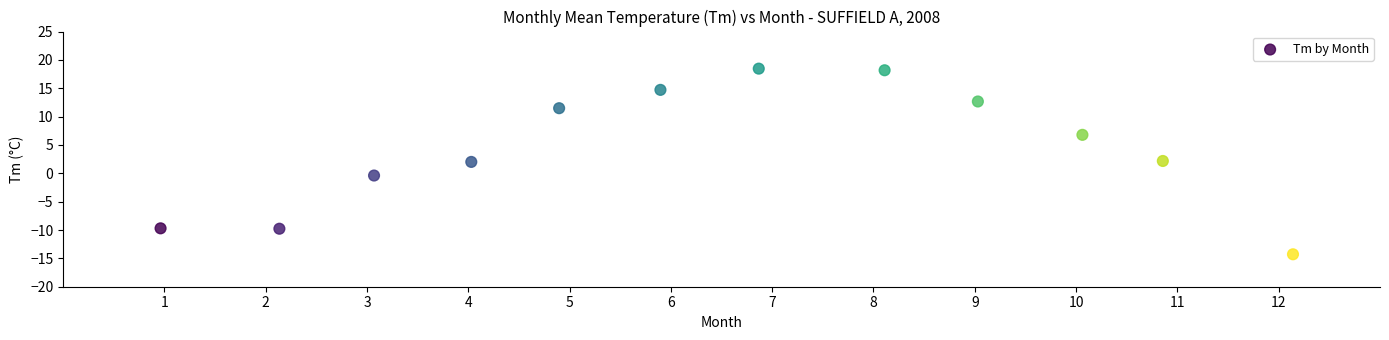

What is the range of Y values (max minus min)?

32.7